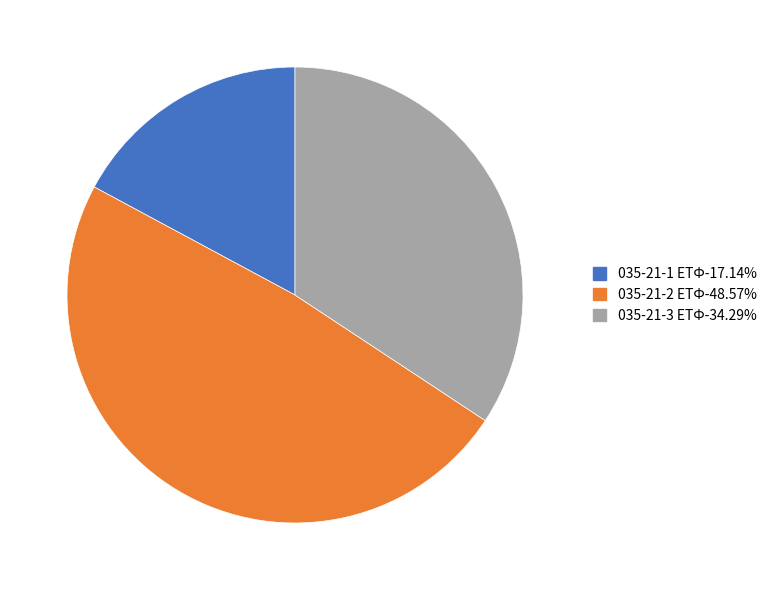

Is the sum of 035-21-2 ЕТФ and 035-21-1 ЕТФ greater than half?

Yes